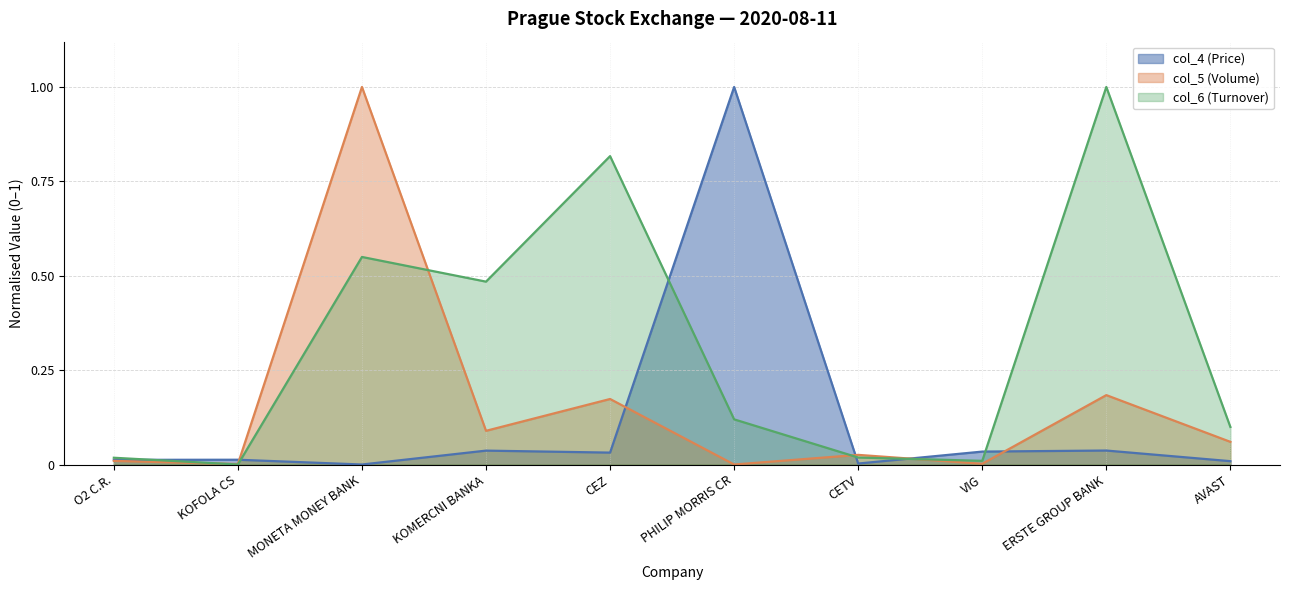

Rank the series at O2 C.R. from lowest to highest value.

col_5, col_4, col_6